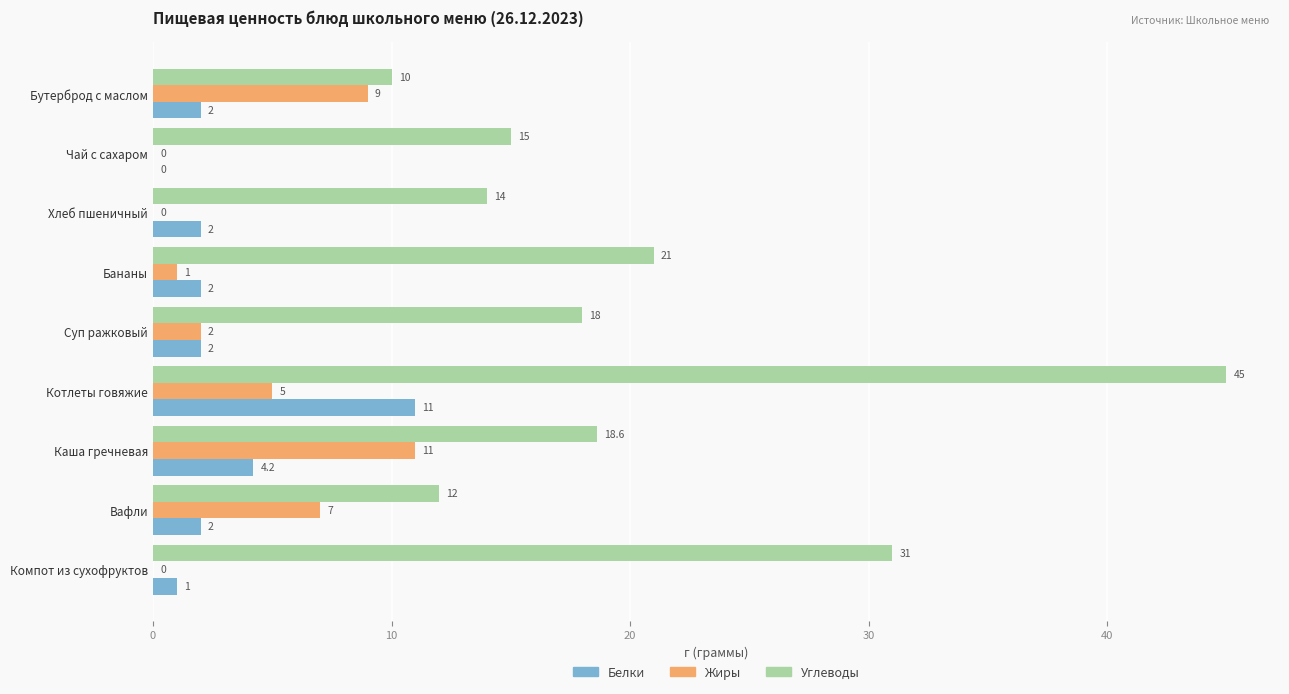

At which label does Углеводы reach its peak?

Котлеты говяжие